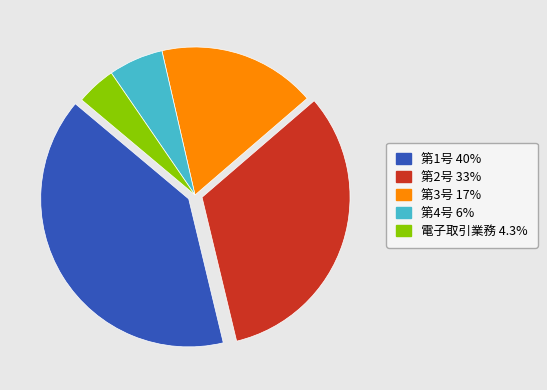

Is there a majority slice in this chart?

No